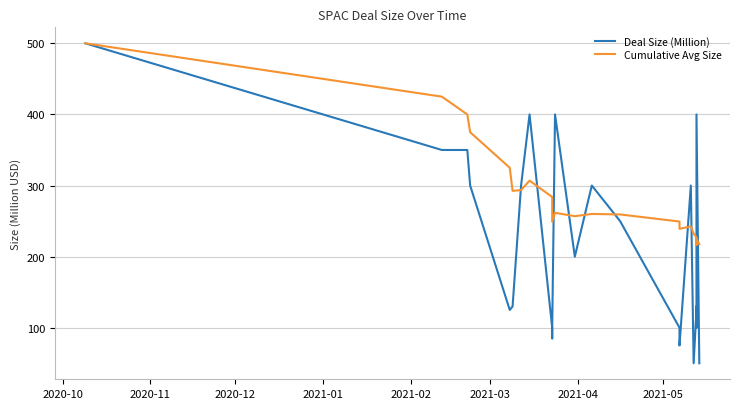

Is this an area chart (filled region under the line)?

No